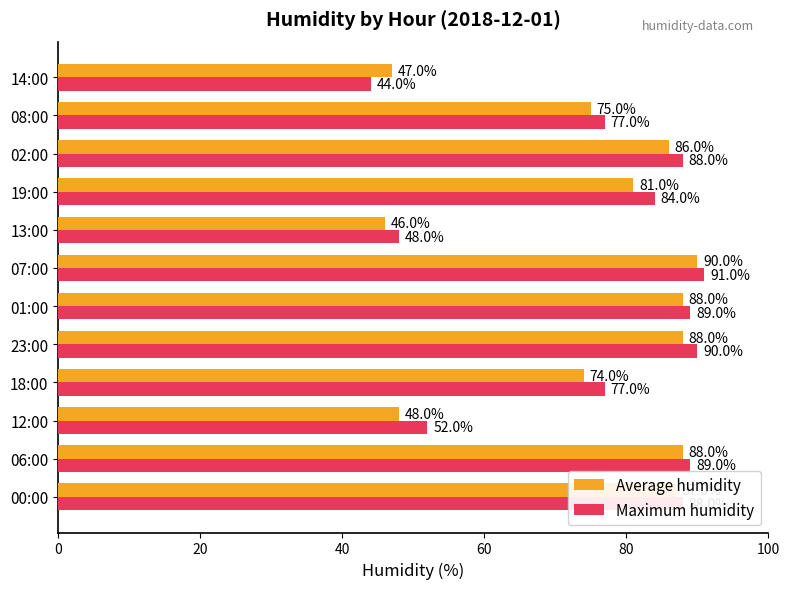

List the series in order of their overall mean, highest first.

Maximum humidity, Average humidity